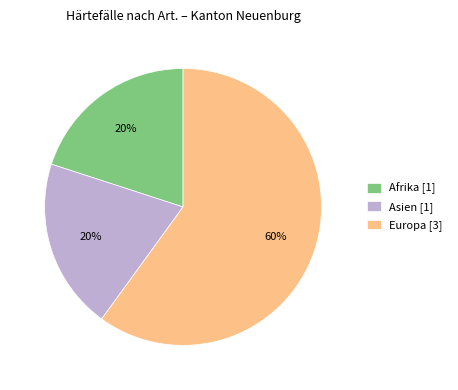

The Europa [3] slice represents 60% of the pie. True or false?

True